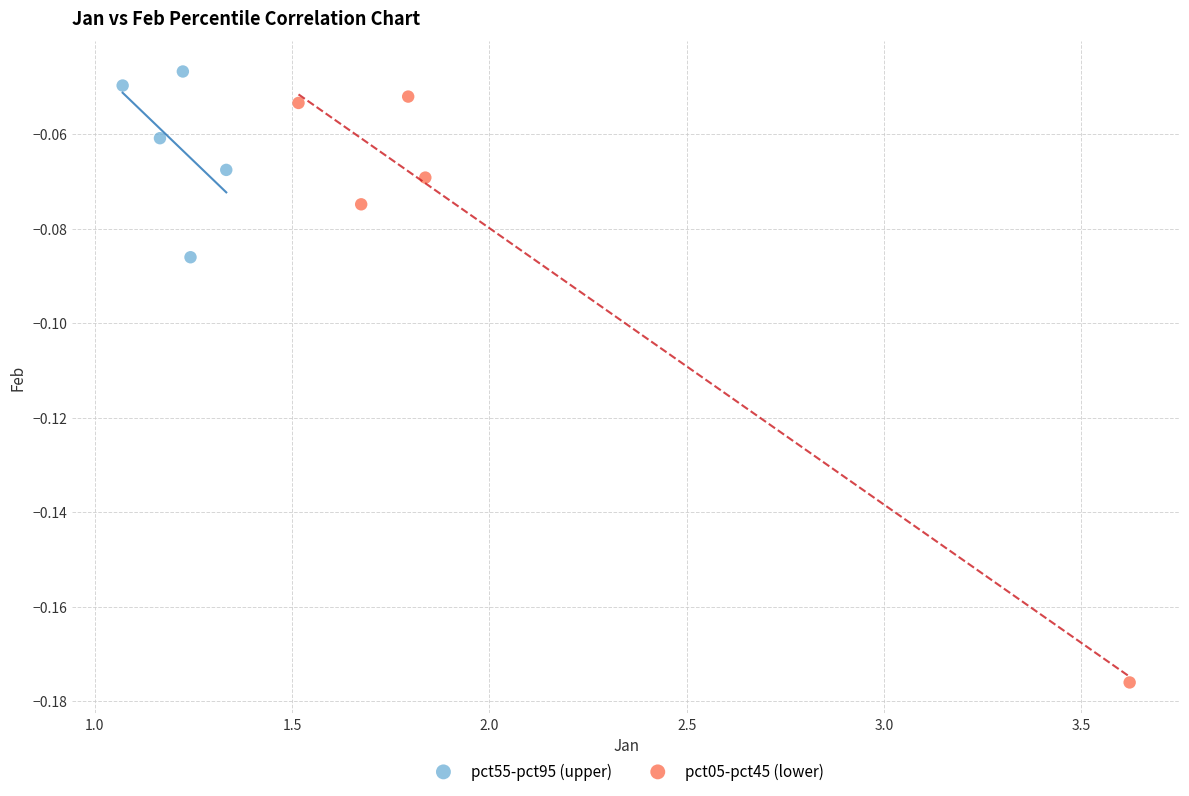

Which series contains the lowest Y value?

pct05-pct45 (lower)